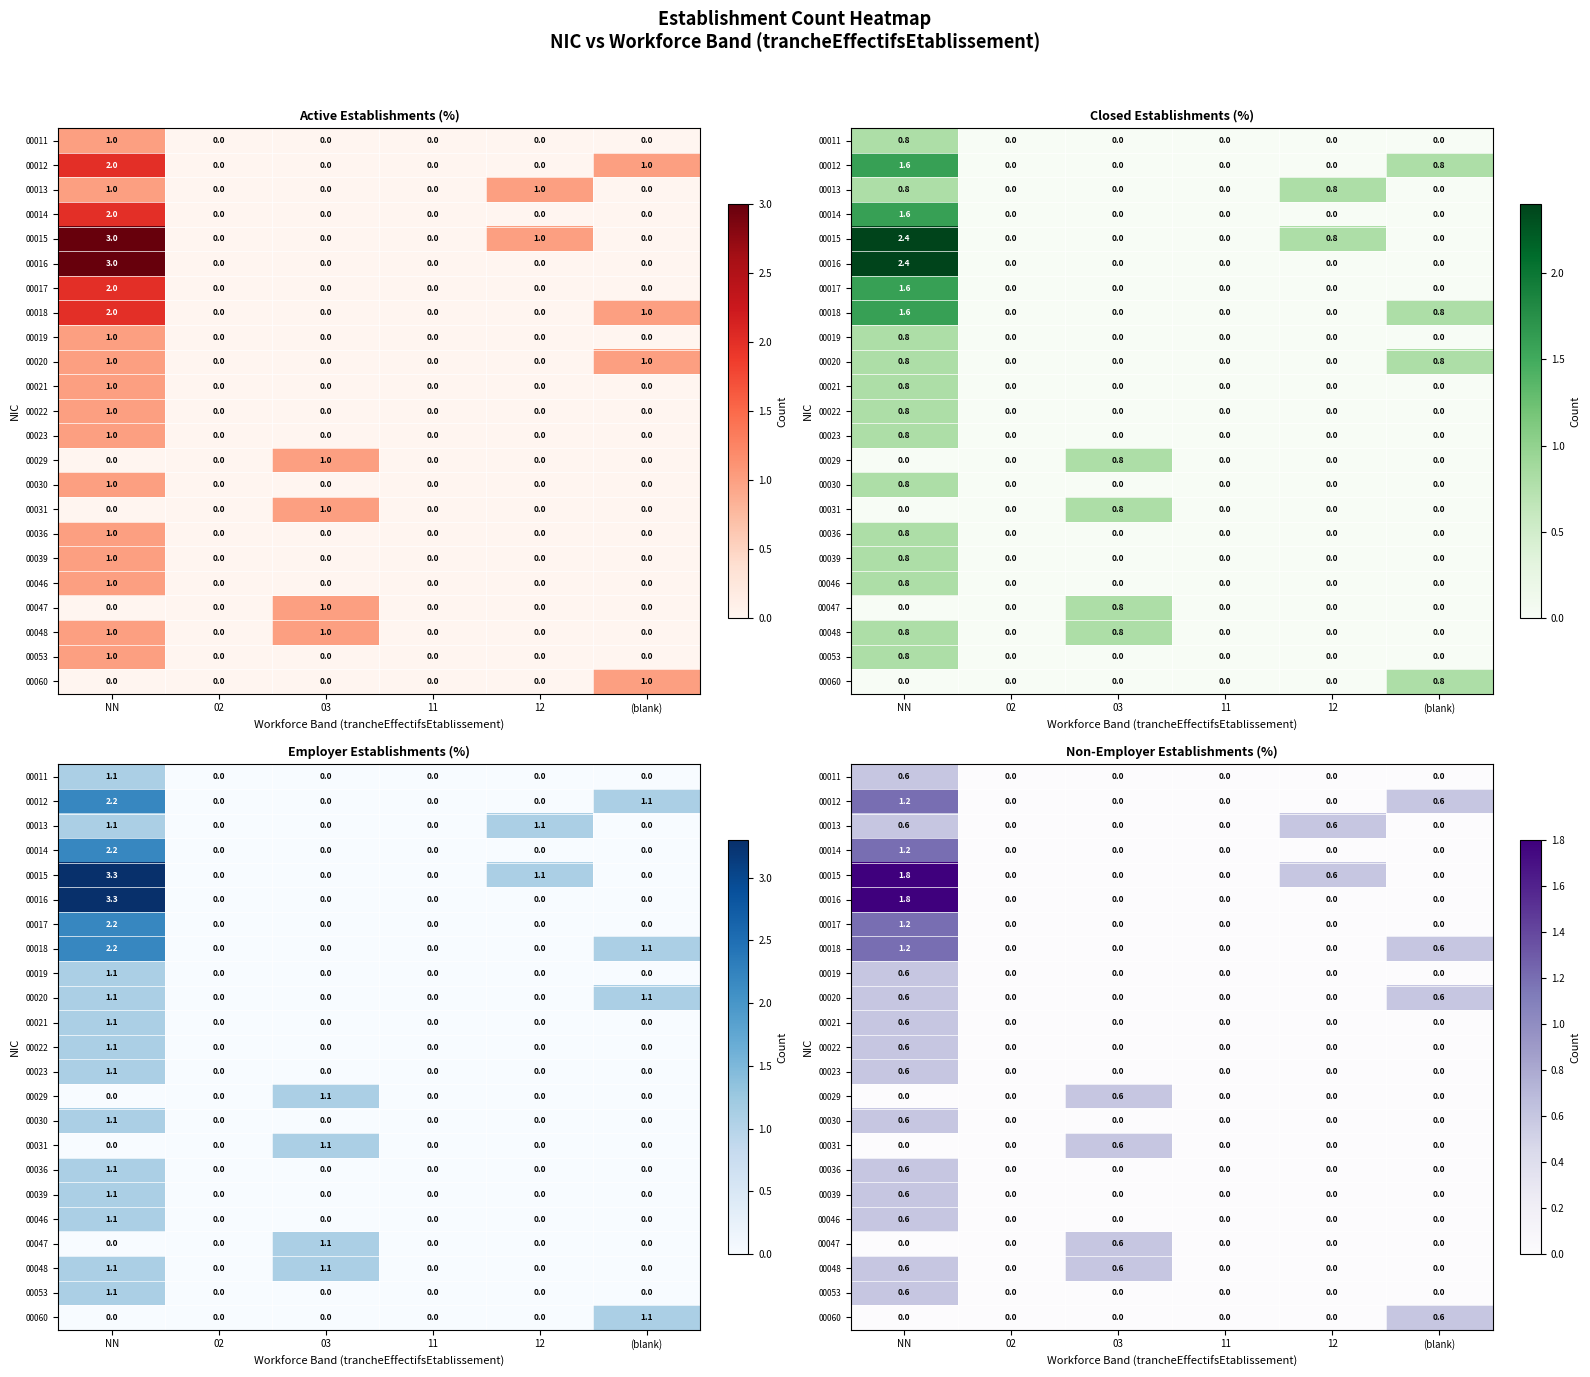

The 00036 series shows -0.3 at (blank). True or false?

False